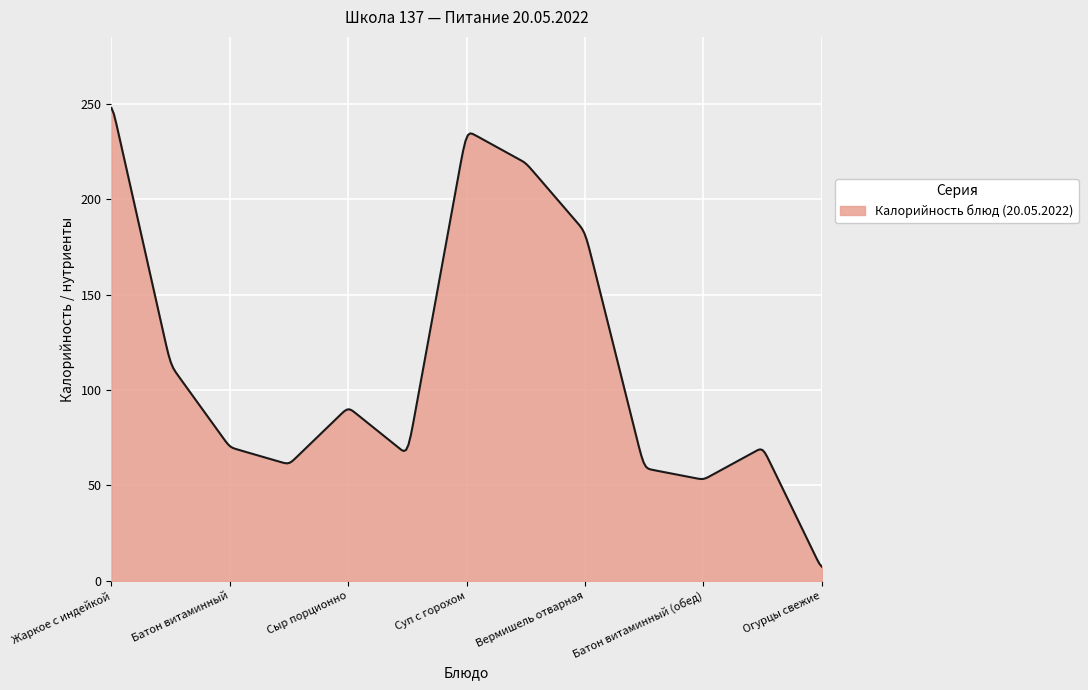

What is the minimum value shown in the chart?

7.5